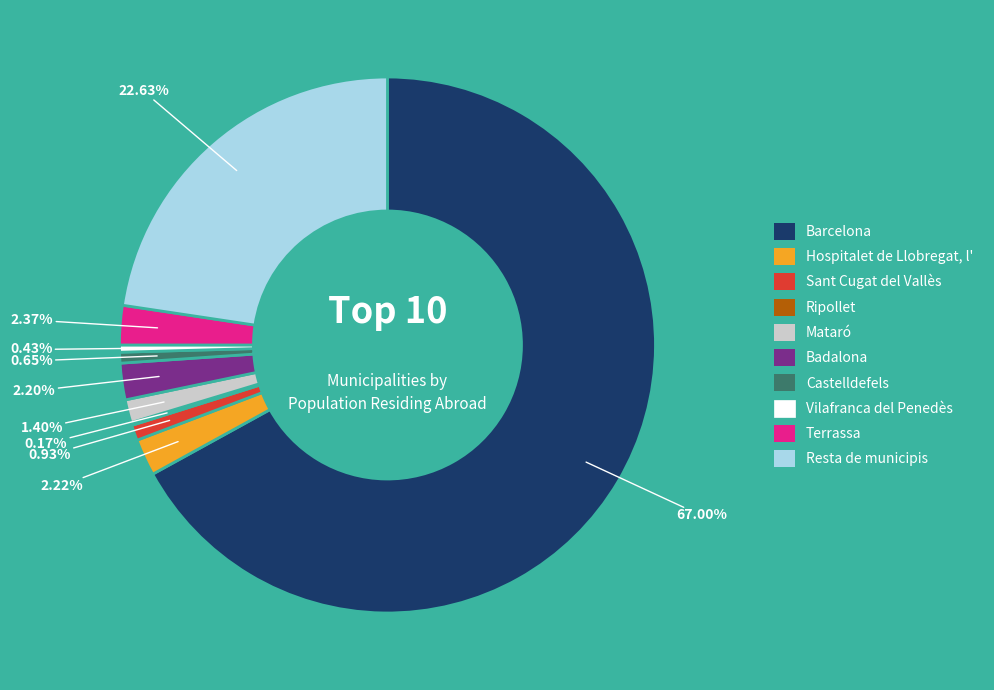

Between Mataró and Hospitalet de Llobregat, l', which is larger?

Hospitalet de Llobregat, l'